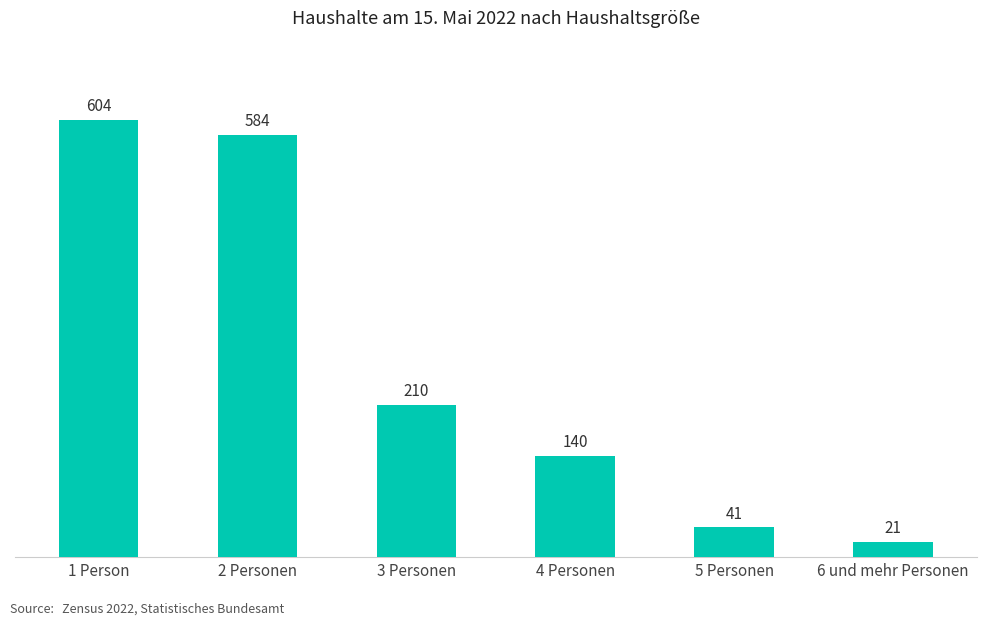

True or false: the data shows 200 at 4 Personen.

False